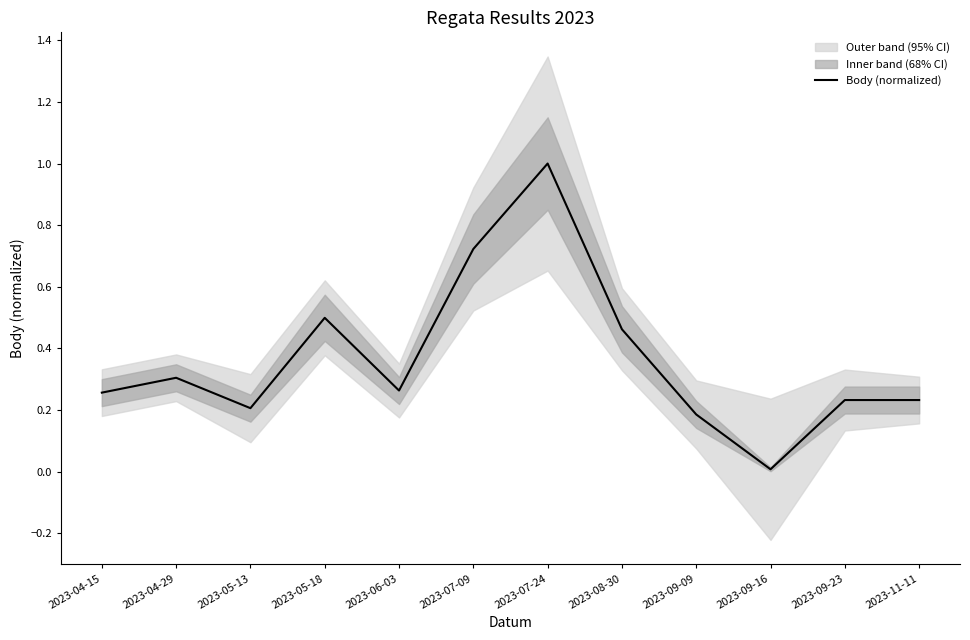

Rank the categories by value from lowest to highest.

2023-09-16, 2023-09-09, 2023-05-13, 2023-09-23, 2023-11-11, 2023-04-15, 2023-06-03, 2023-04-29, 2023-08-30, 2023-05-18, 2023-07-09, 2023-07-24